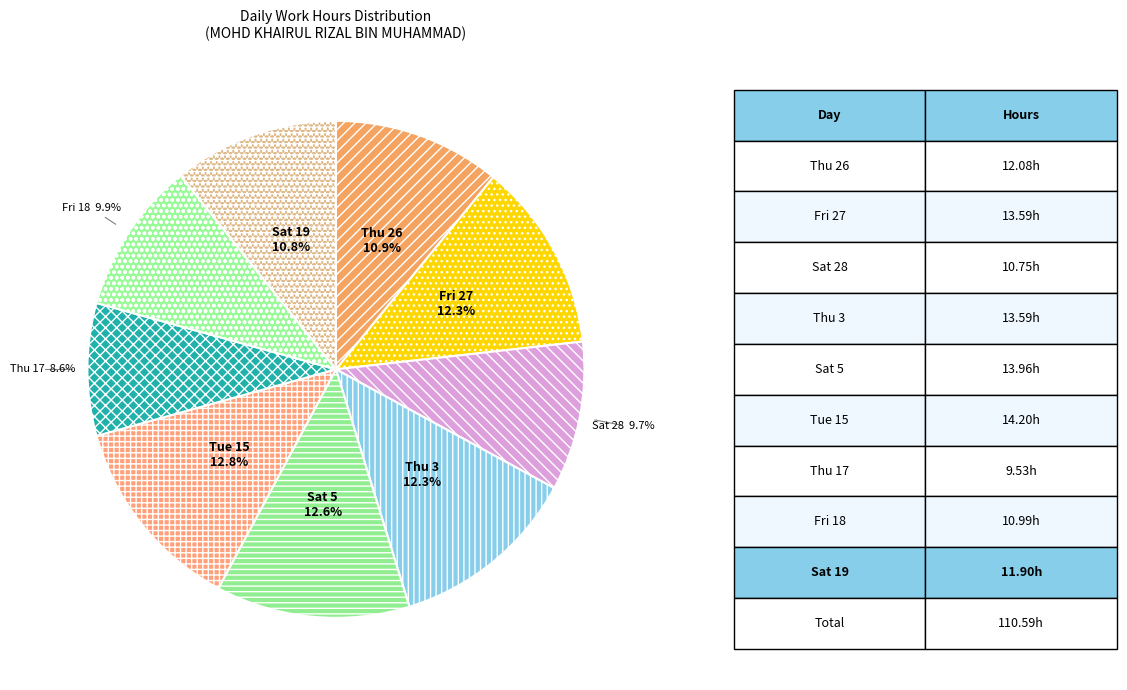

Does any single category account for the majority?

No